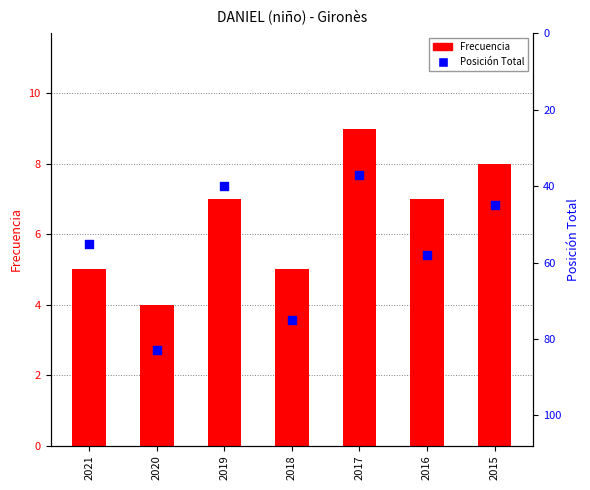

At which category is the sum across all series the highest?

2020